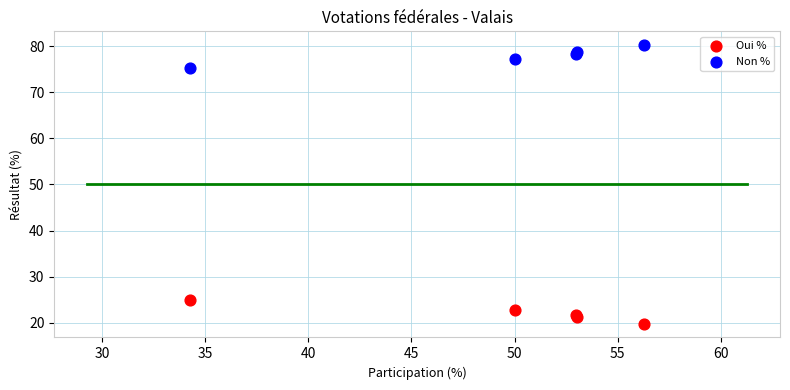

Which series reaches the maximum Y coordinate?

Non %